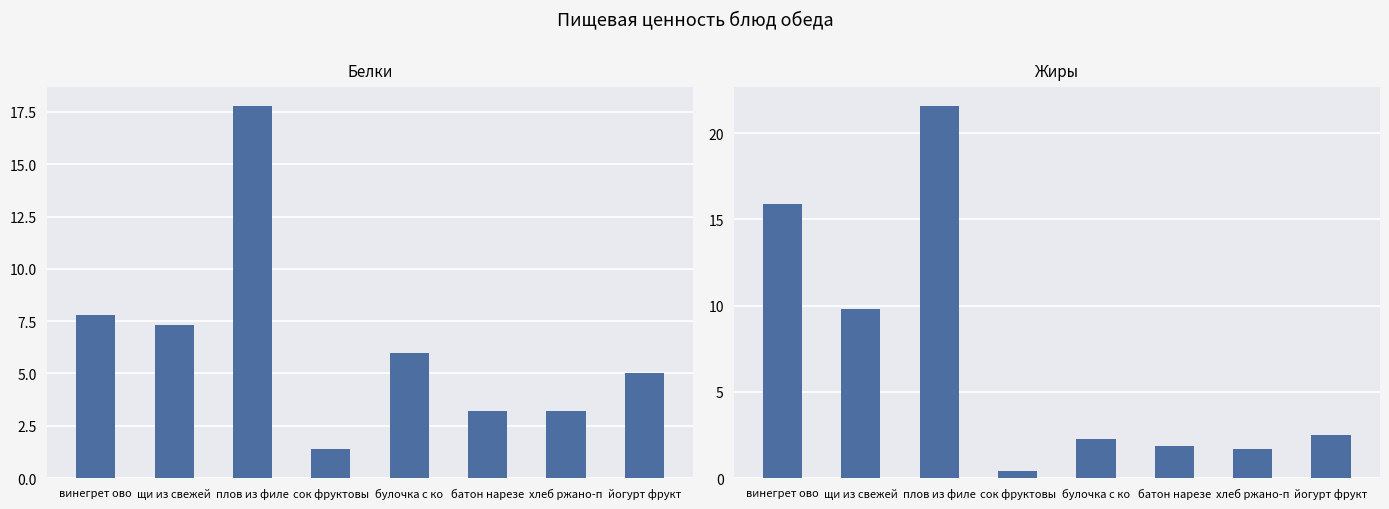

What is the difference between the Белки values at сок фруктовы and хлеб ржано-п?

1.8